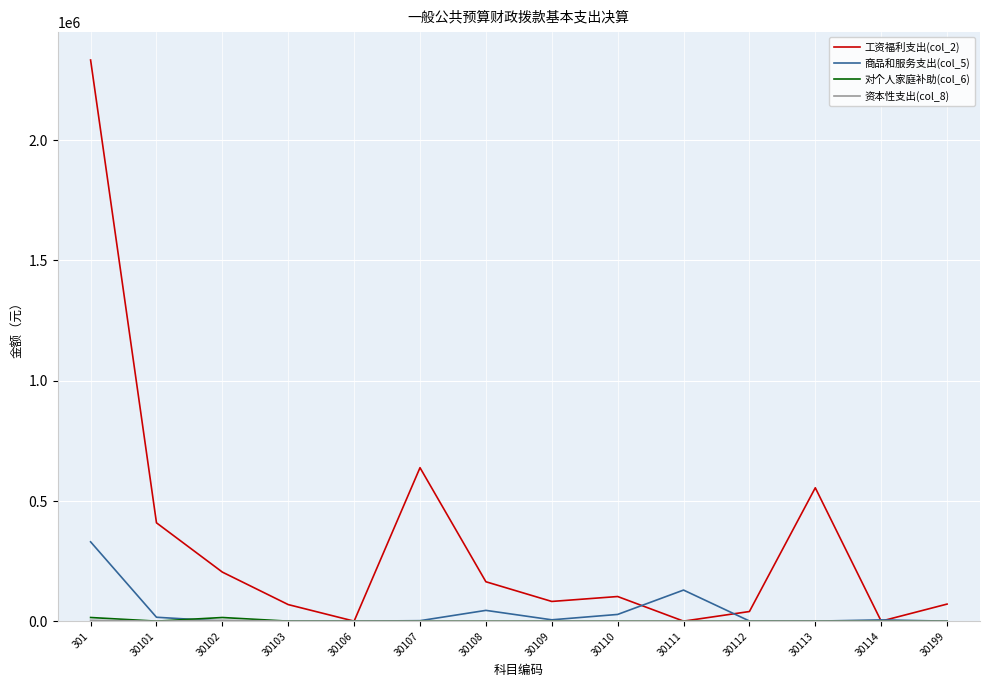

What is the difference between the maximum and second lowest values in the 工资福利支出(col_2) series?

2333144.8